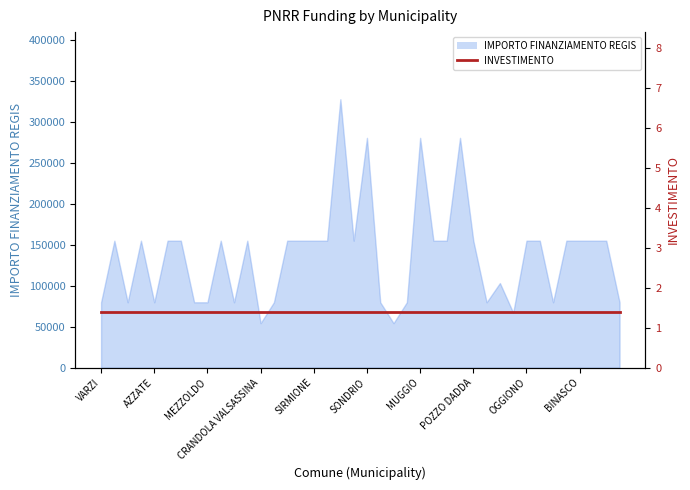

At which category does the chart reach its minimum across all series?

CRANDOLA VALSASSINA